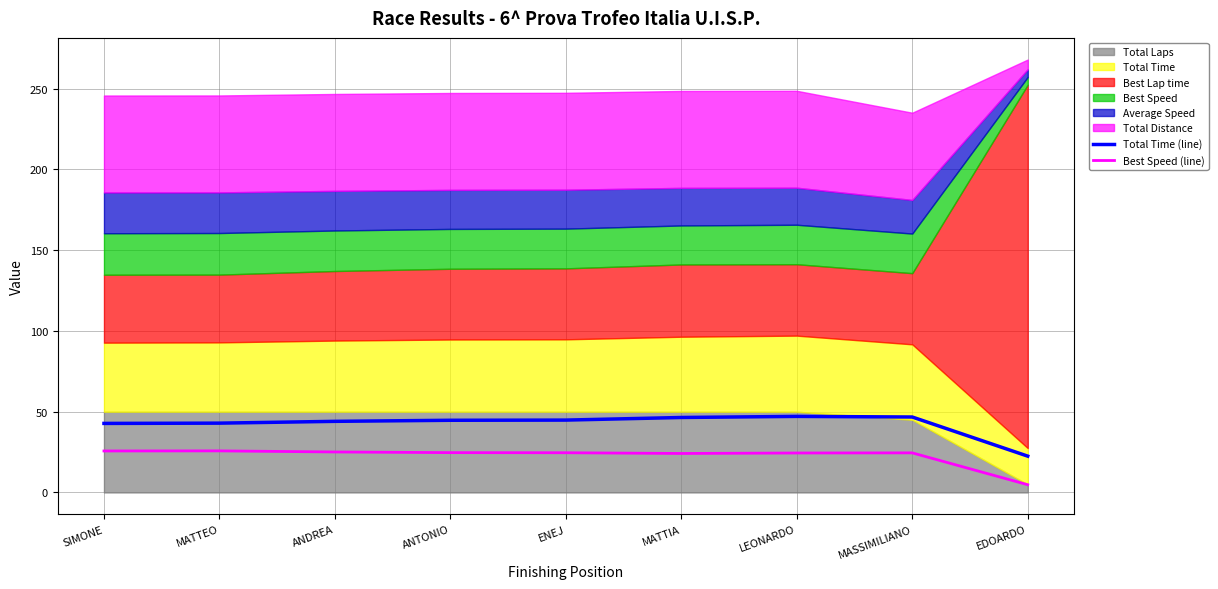

What is the sum of the Total Time (line) values at MASSIMILIANO and EDOARDO?

69.2